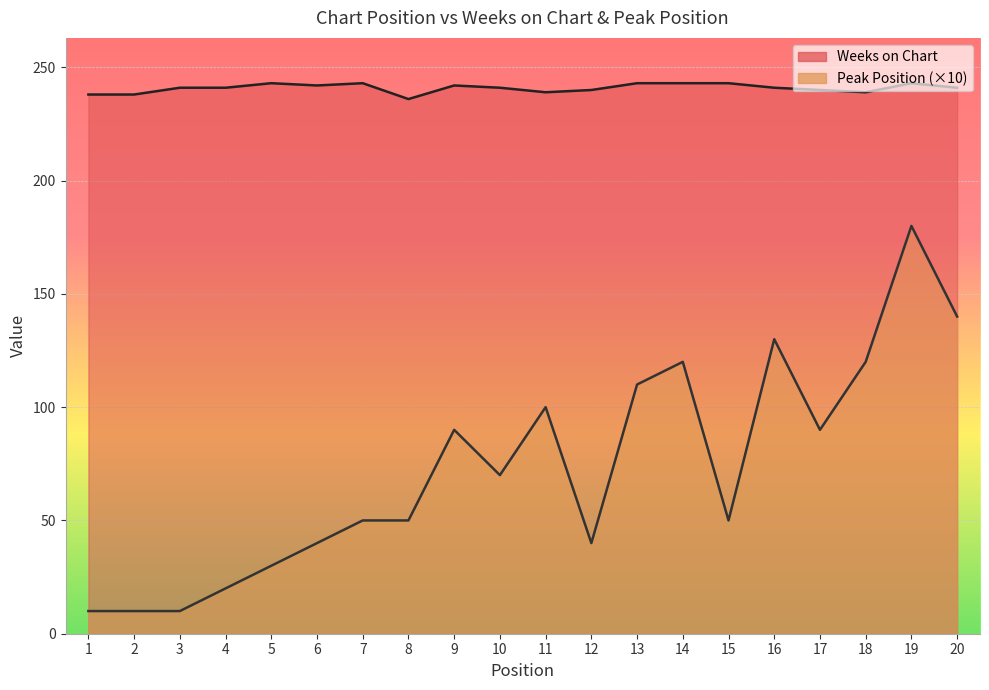

What is the difference between the maximum and minimum values in the Weeks on Chart series?

7